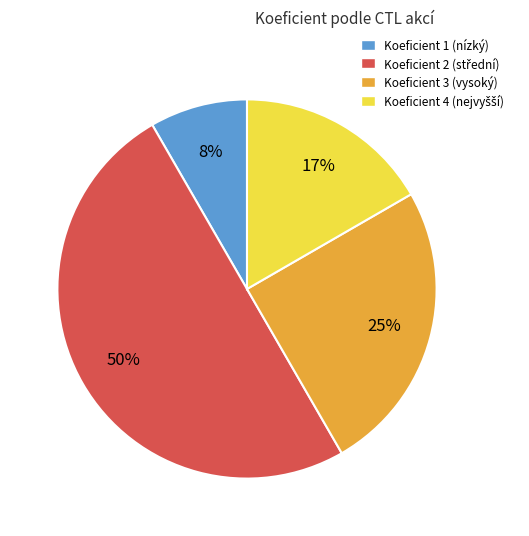

To the nearest percent, what is the average slice percentage?

25%